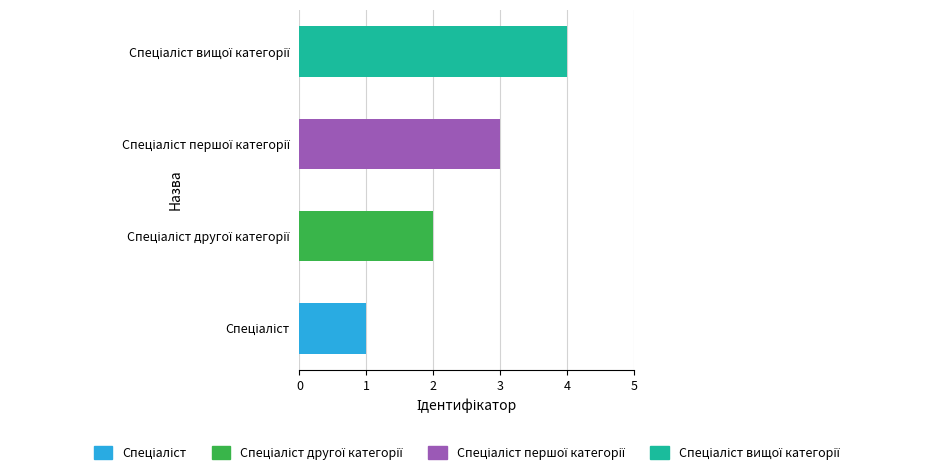

What value does the data have at Спеціаліст другої категорії?

2